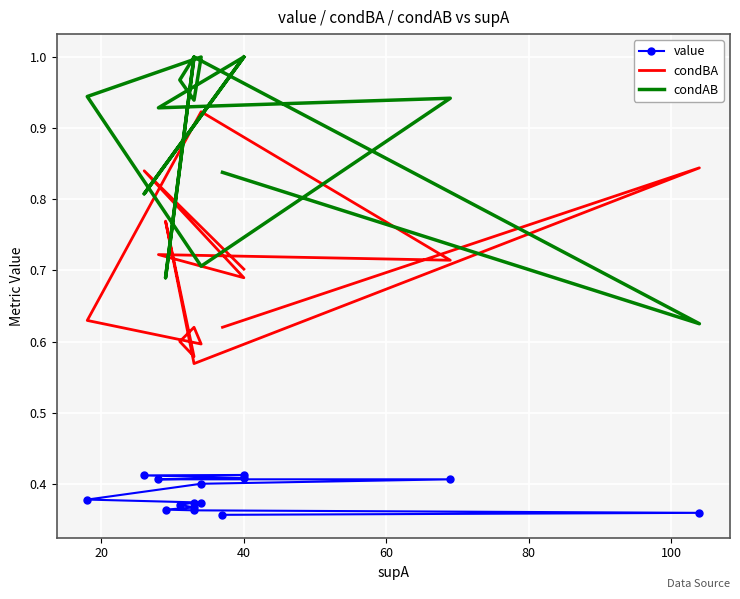

True or false: value and condBA cross at least once.

False